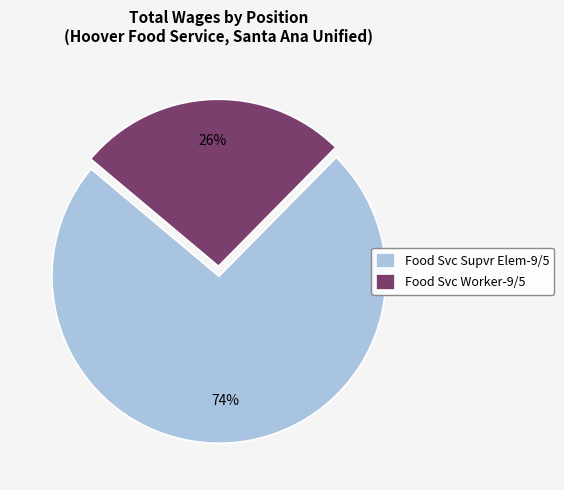

Count the number of slices in the pie.

2